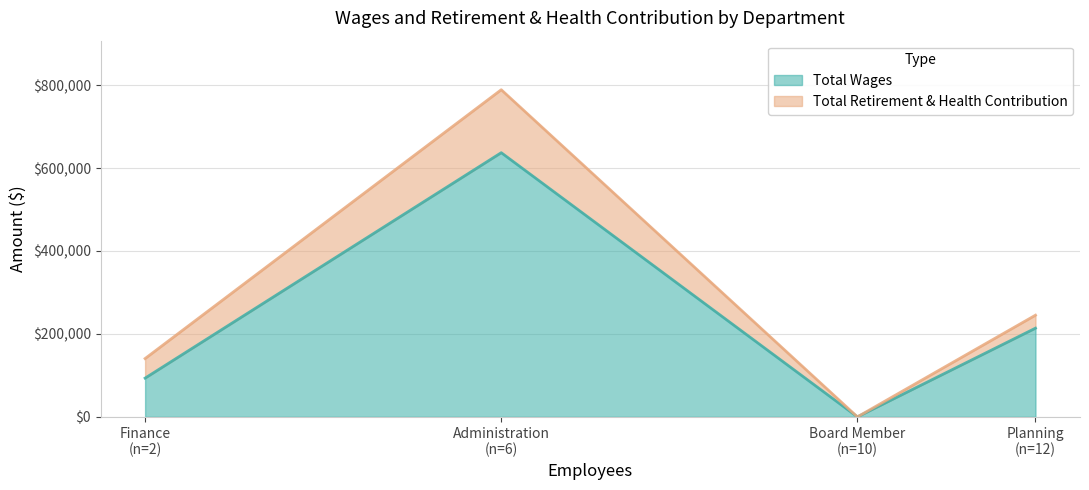

Rank the series by their average value, from lowest to highest.

Total Retirement & Health Contribution, Total Wages